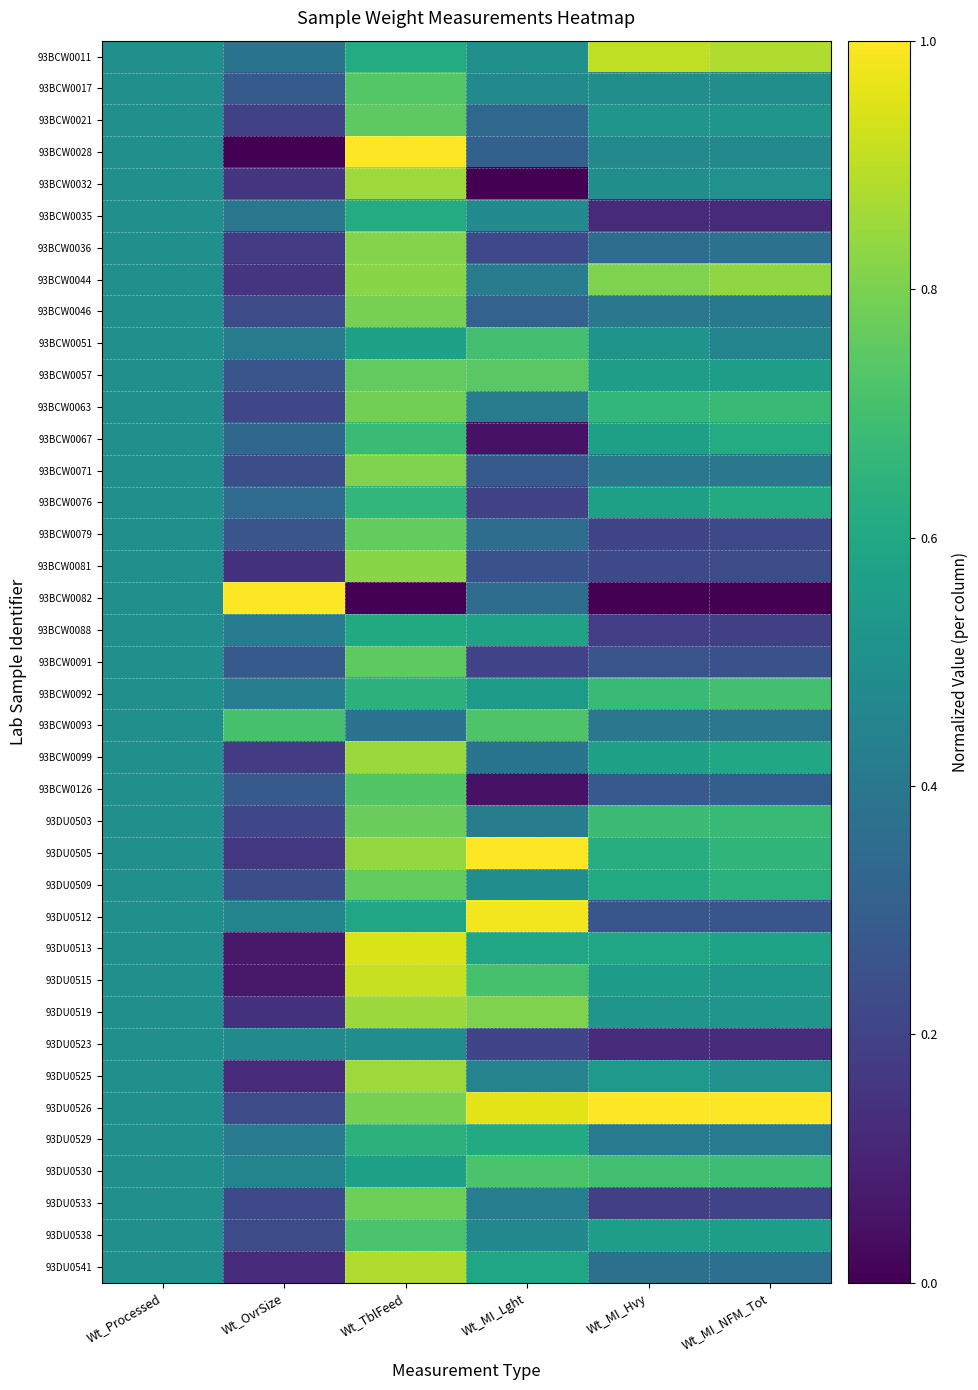

Rank the series at Wt_MI_Lght from lowest to highest value.

93BCW0032, 93BCW0126, 93BCW0067, 93BCW0076, 93BCW0091, 93DU0523, 93BCW0036, 93BCW0081, 93BCW0071, 93BCW0028, 93BCW0046, 93BCW0021, 93BCW0082, 93BCW0079, 93BCW0099, 93BCW0044, 93BCW0063, 93DU0503, 93DU0533, 93DU0525, 93DU0538, 93BCW0017, 93BCW0035, 93DU0509, 93BCW0011, 93BCW0092, 93BCW0088, 93DU0513, 93DU0541, 93DU0529, 93BCW0051, 93DU0515, 93DU0530, 93BCW0093, 93BCW0057, 93DU0519, 93DU0526, 93DU0512, 93DU0505